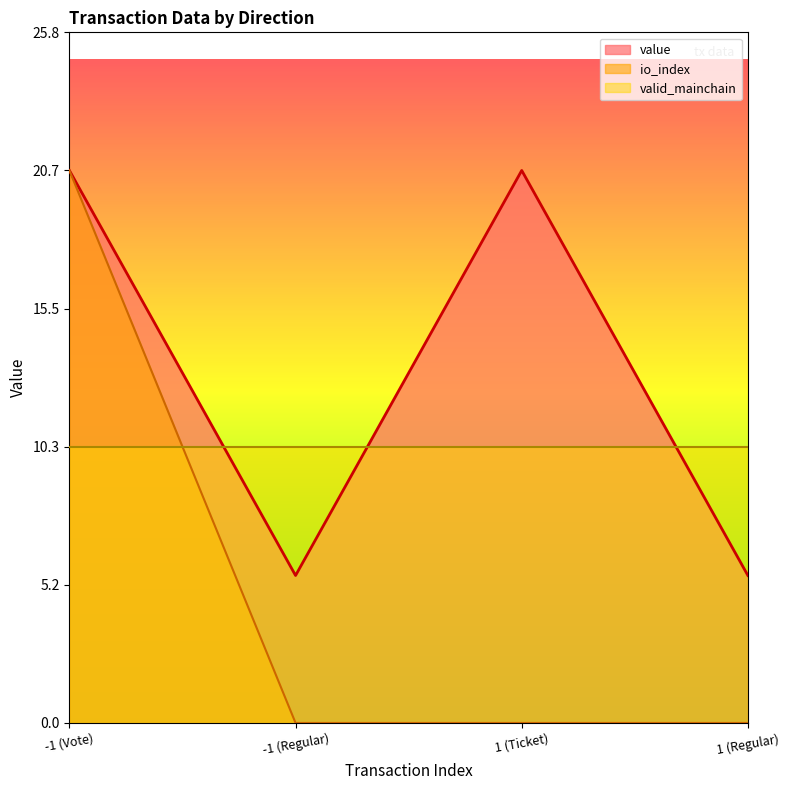

True or false: value and io_index intersect in this chart.

False